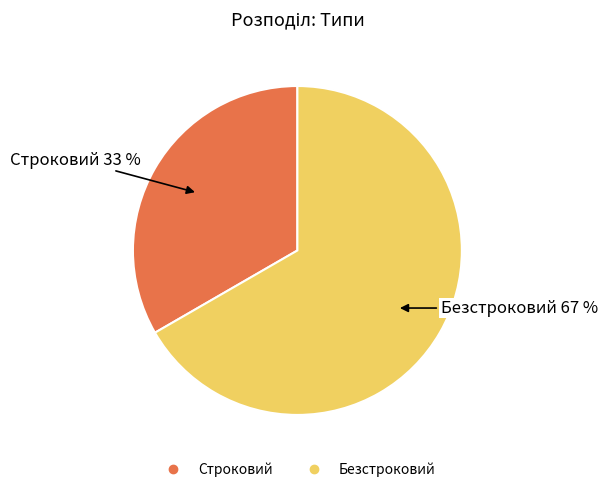

Is the sum of Безстроковий and Строковий greater than half?

Yes